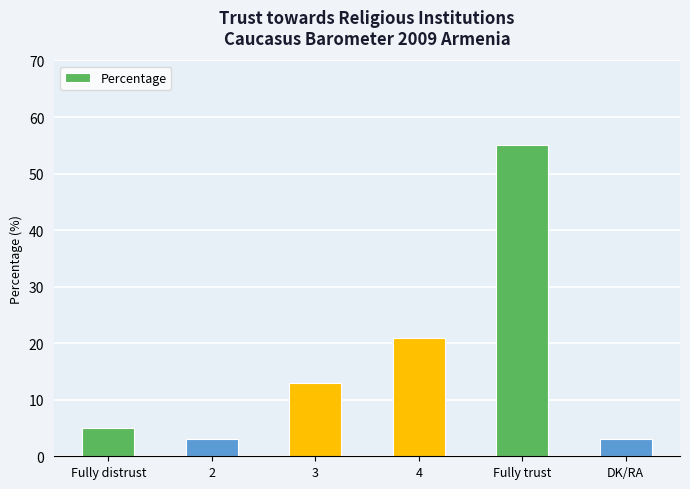

Read the value at 3.

13